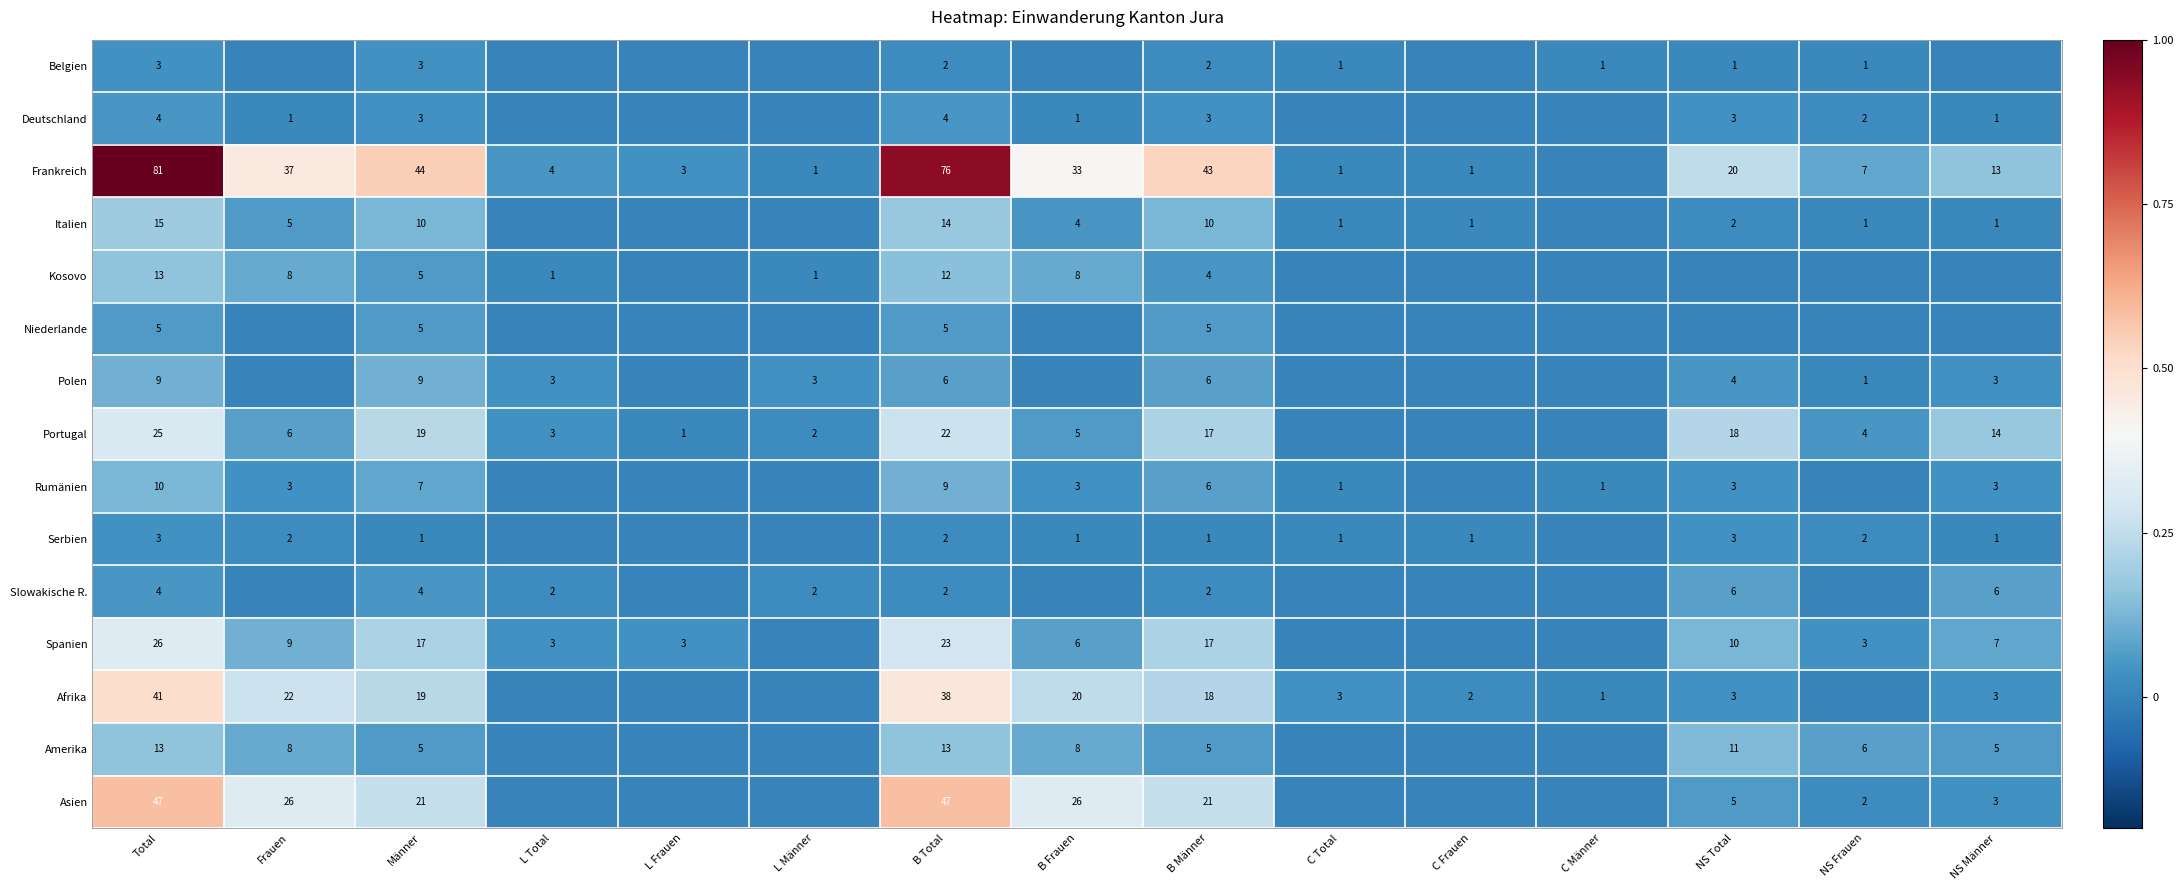

How many distinct data groups are displayed?

15